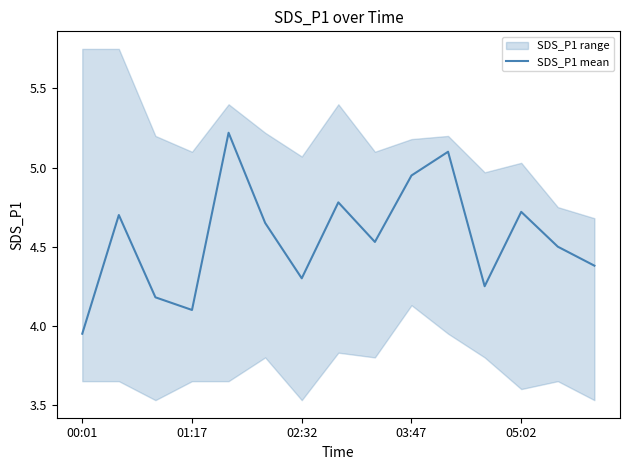

How many points are lower than both their immediate neighbors (excluding endpoints)?

4